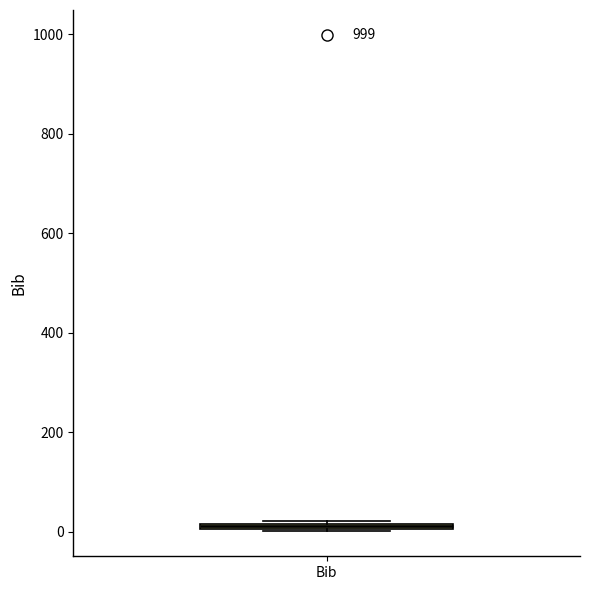

Where is the upper edge of the box for Bib on the y-axis? The values are not printed on the chart, so give them approximately, as read against the axis.

20